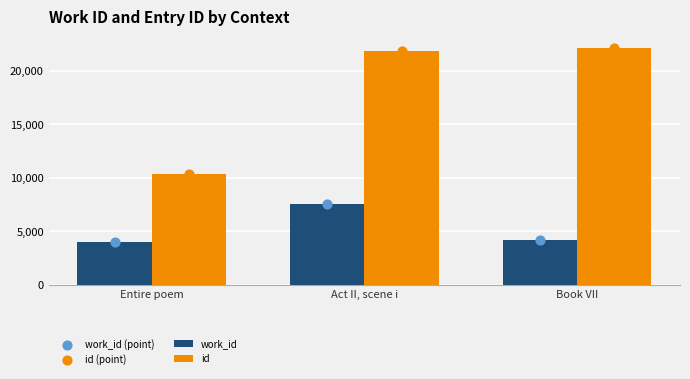

What are all the series names shown in the legend?

work_id, id, work_id (point), id (point)